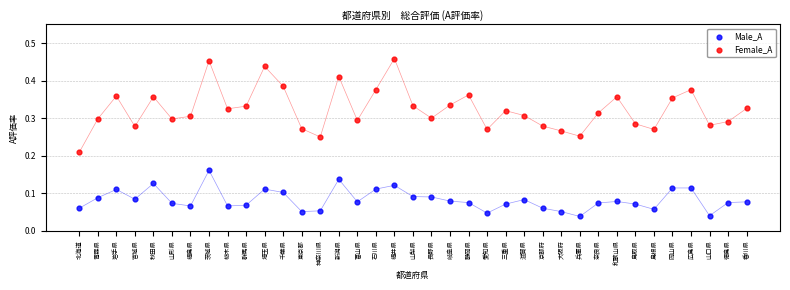

Which series has the largest Y range (max minus min)?

Female_A